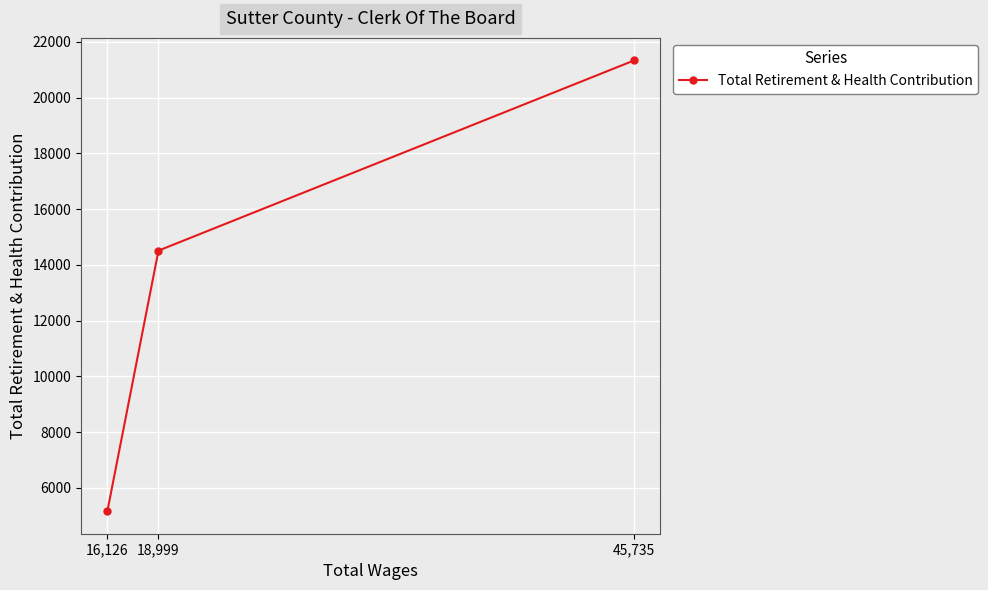

List the labels in order of value, largest first.

45,735, 18,999, 16,126